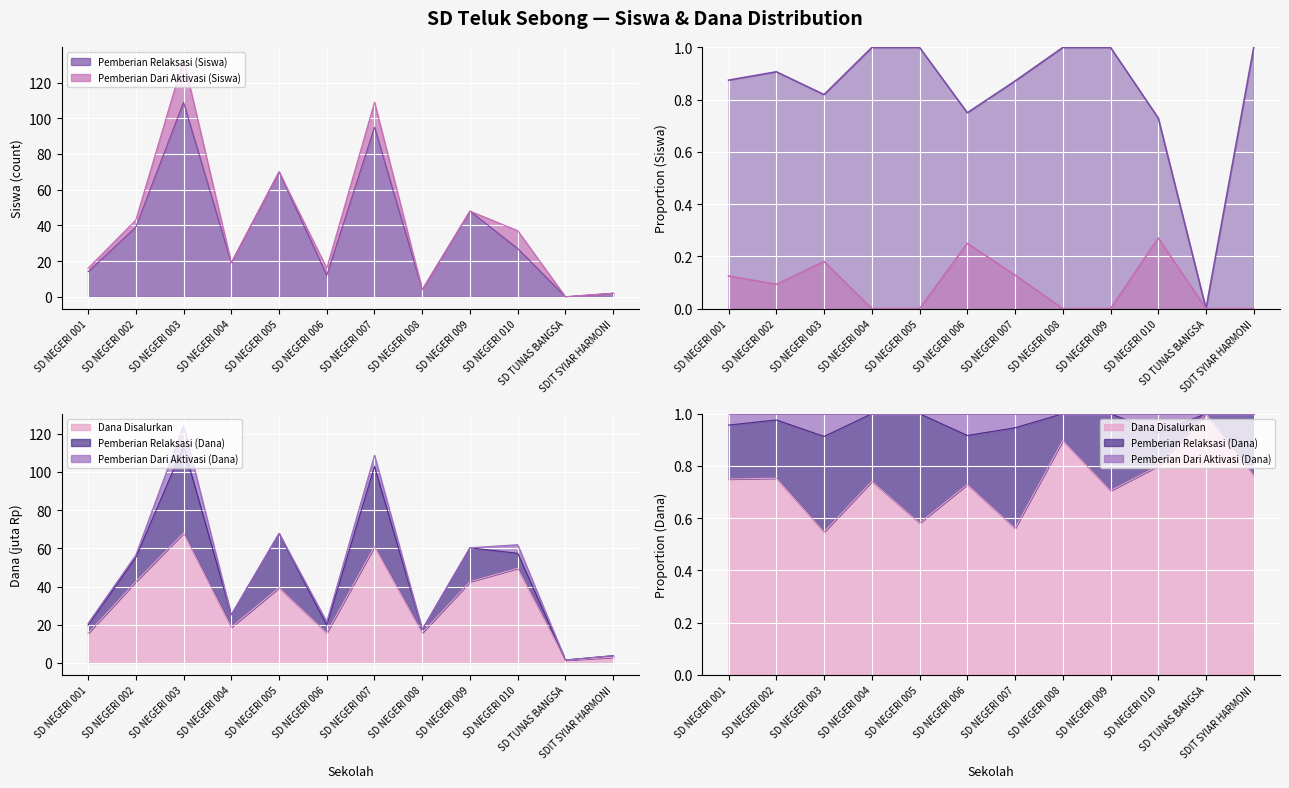

What is the approximate value of Pemberian Dari Aktivasi (Siswa) (proportion) at SD NEGERI 002?

0.1